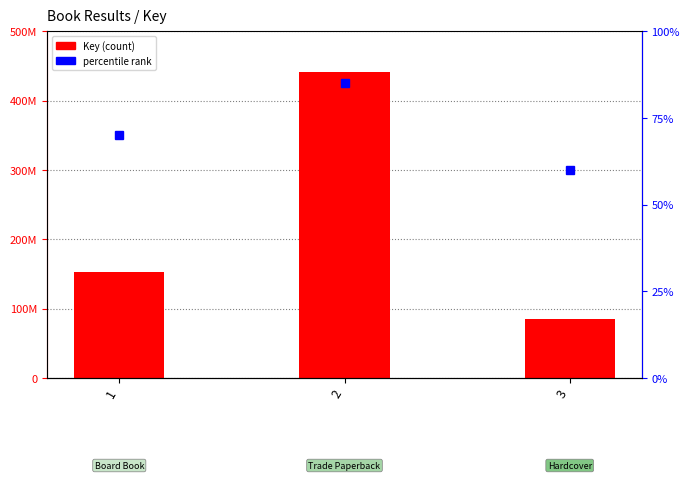

Approximately how many times larger is the value at 3 compared to 2?

0.2